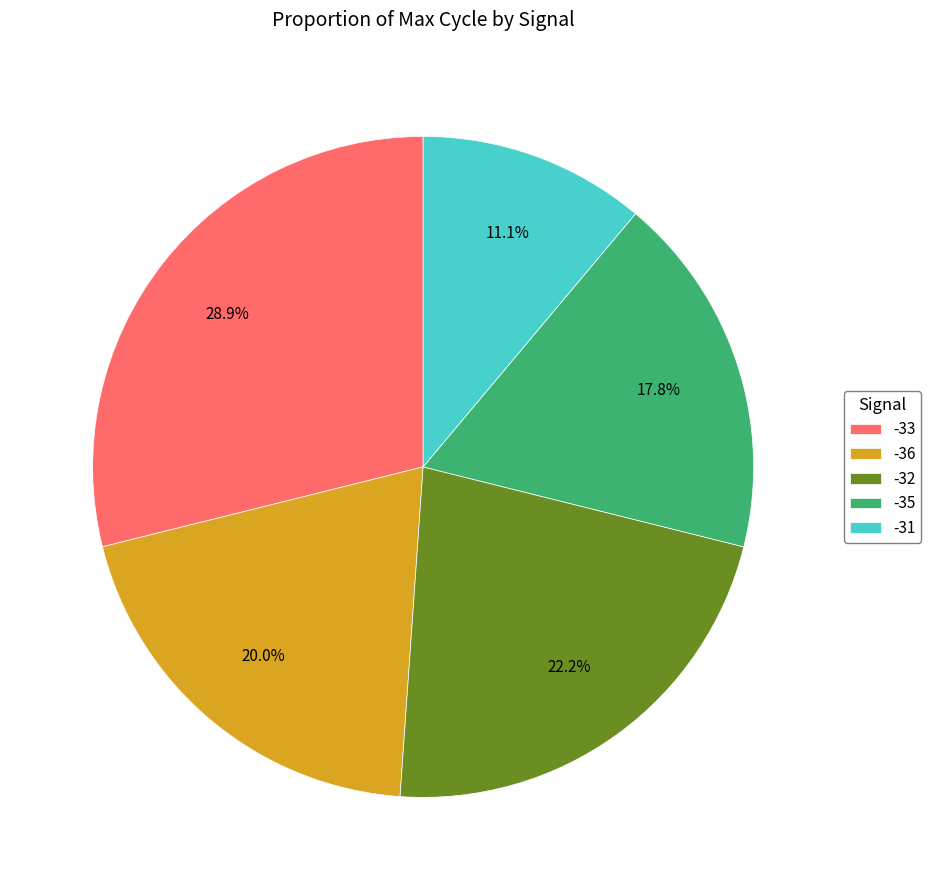

To the nearest percent, what percentage of the pie is -33?

29%